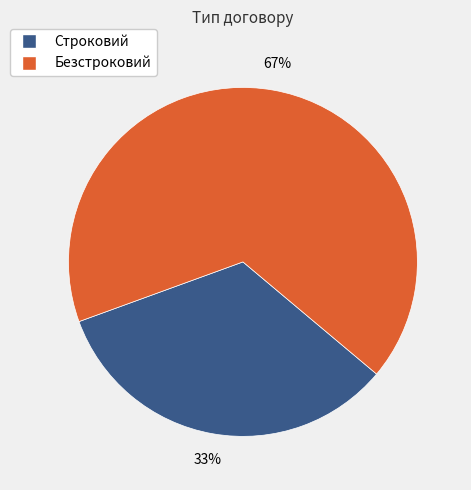

What is the smallest slice in the pie chart?

Строковий